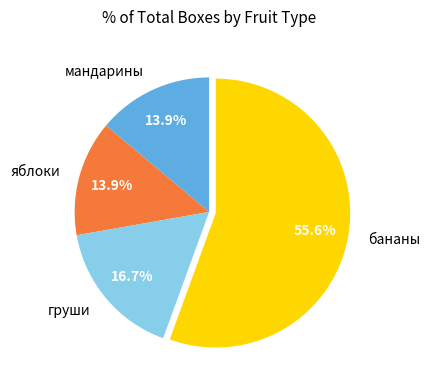

To the nearest percent, what is the average slice percentage?

25%